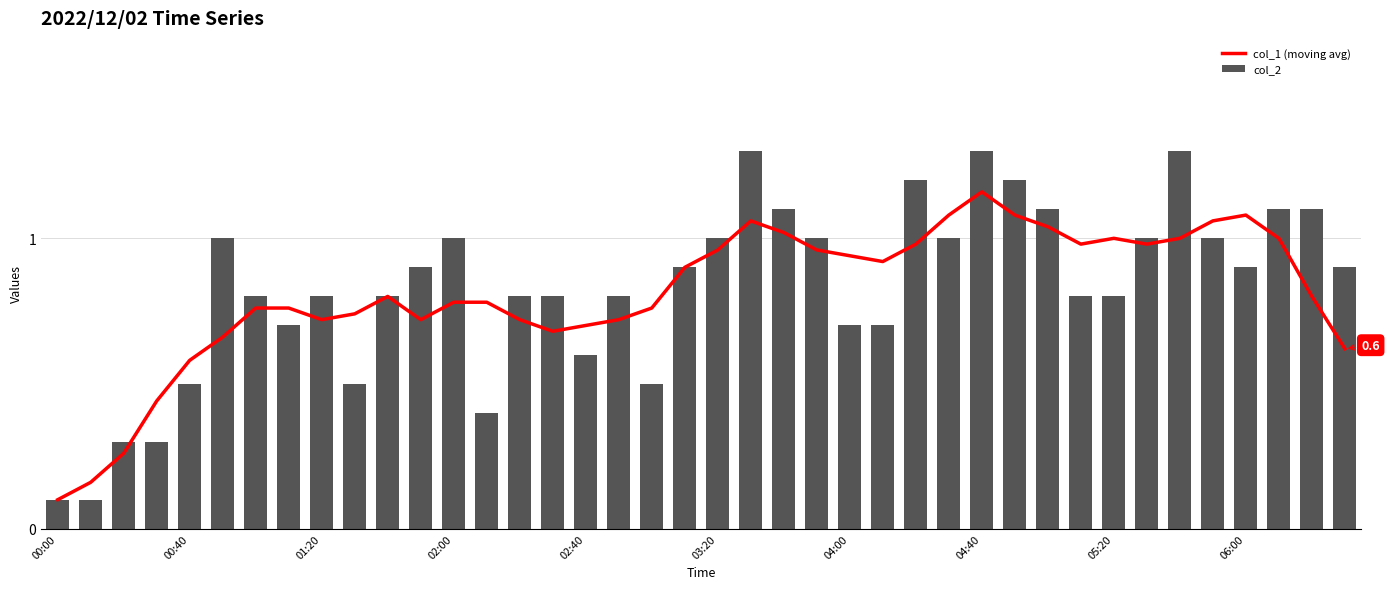

Reading left to right, extract all data points from this chart.

col_1 (moving avg): 0.1	0.2	0.3	0.4	0.6	0.7	0.8	0.8	0.7	0.7	0.8	0.7	0.8	0.8	0.7	0.7	0.7	0.7	0.8	0.9	1.0	1.1	1.0	1.0	0.9	0.9	1.0	1.1	1.2	1.1	1.0	1.0	1.0	1.0	1.0	1.1	1.1	1.0	0.8	0.6
col_2: 0.1	0.1	0.3	0.3	0.5	1.0	0.8	0.7	0.8	0.5	0.8	0.9	1.0	0.4	0.8	0.8	0.6	0.8	0.5	0.9	1.0	1.3	1.1	1.0	0.7	0.7	1.2	1.0	1.3	1.2	1.1	0.8	0.8	1.0	1.3	1.0	0.9	1.1	1.1	0.9